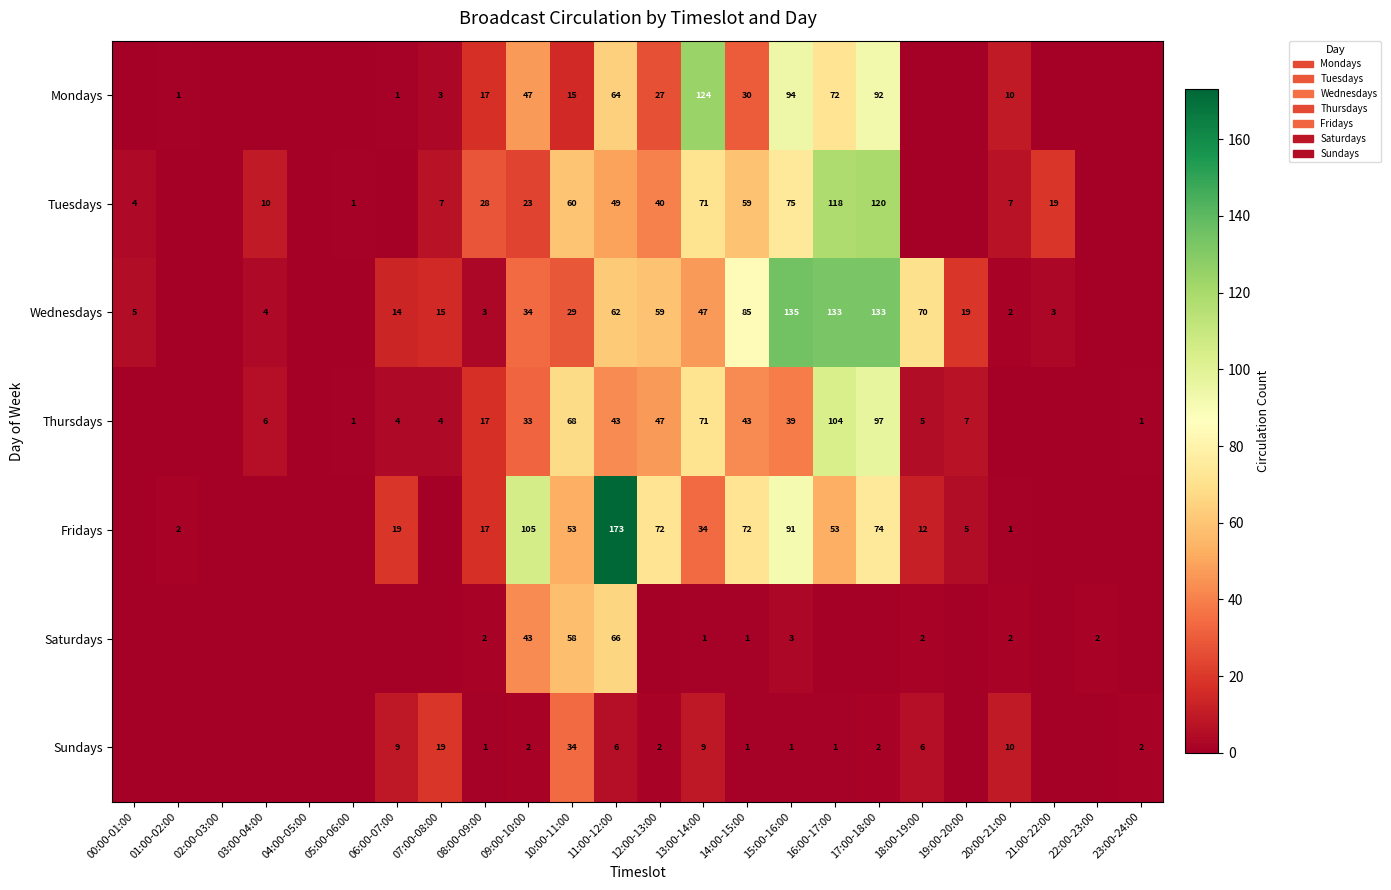

Which has a higher value, 15:00-16:00 or 16:00-17:00?

15:00-16:00